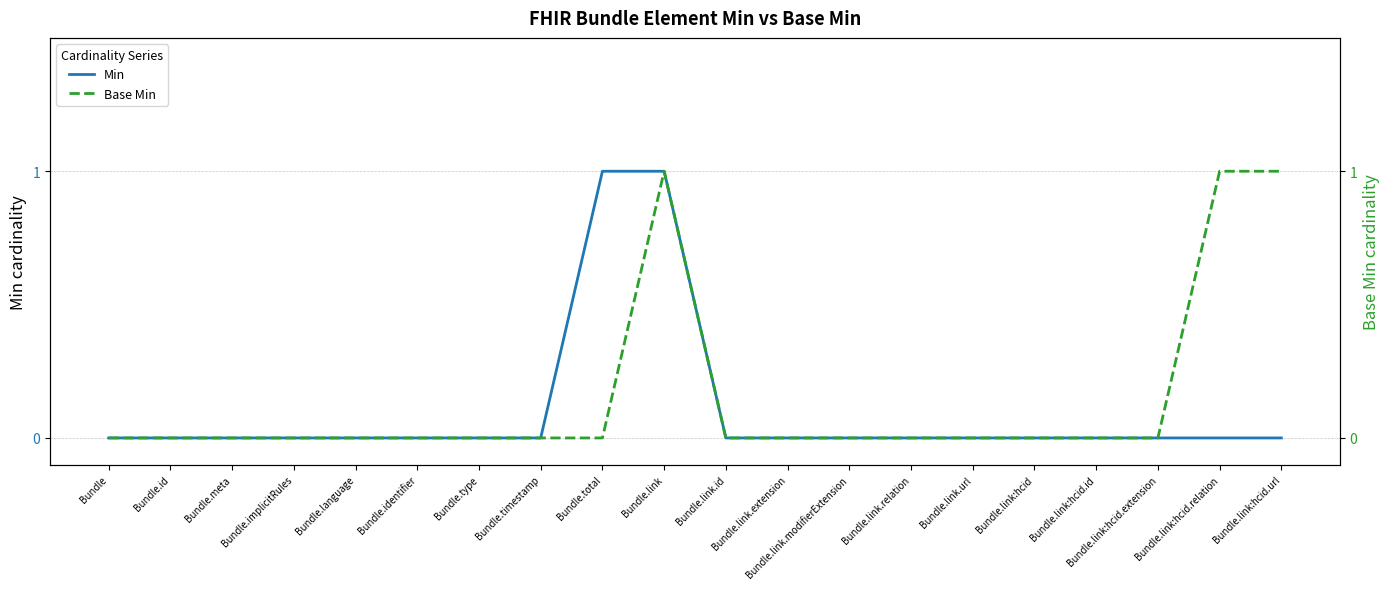

Which category has the lowest value in the Min series?

Bundle